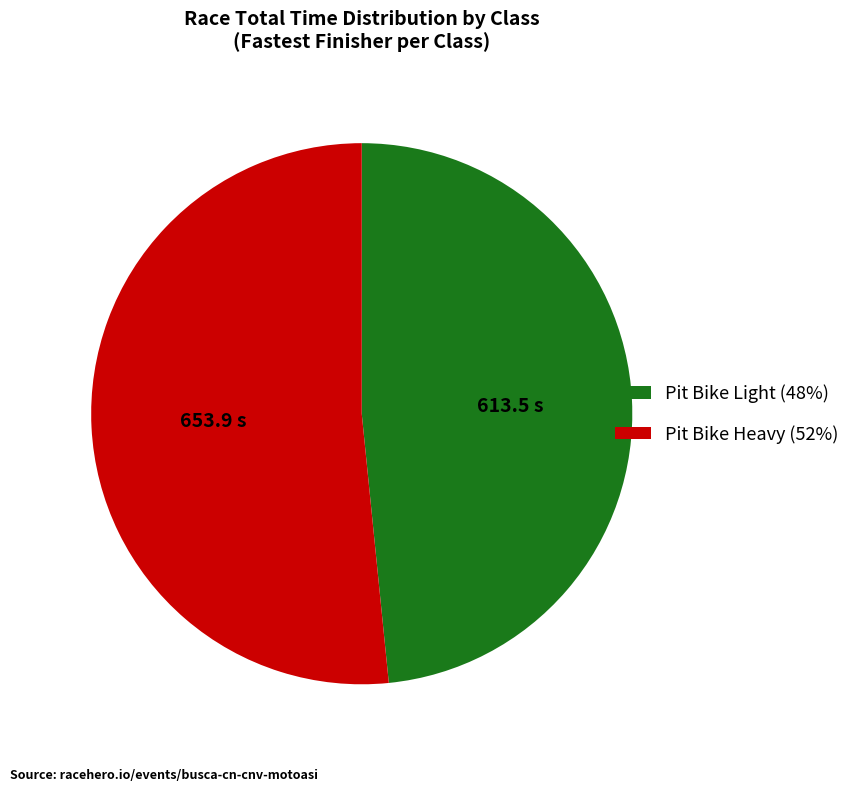

Combined, do Pit Bike Heavy and Pit Bike Light account for over 50%?

Yes